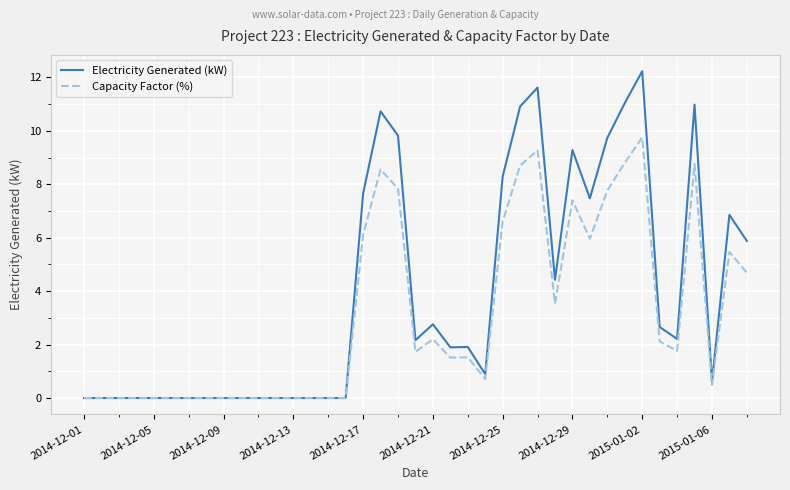

What is the greatest value displayed?

12.2